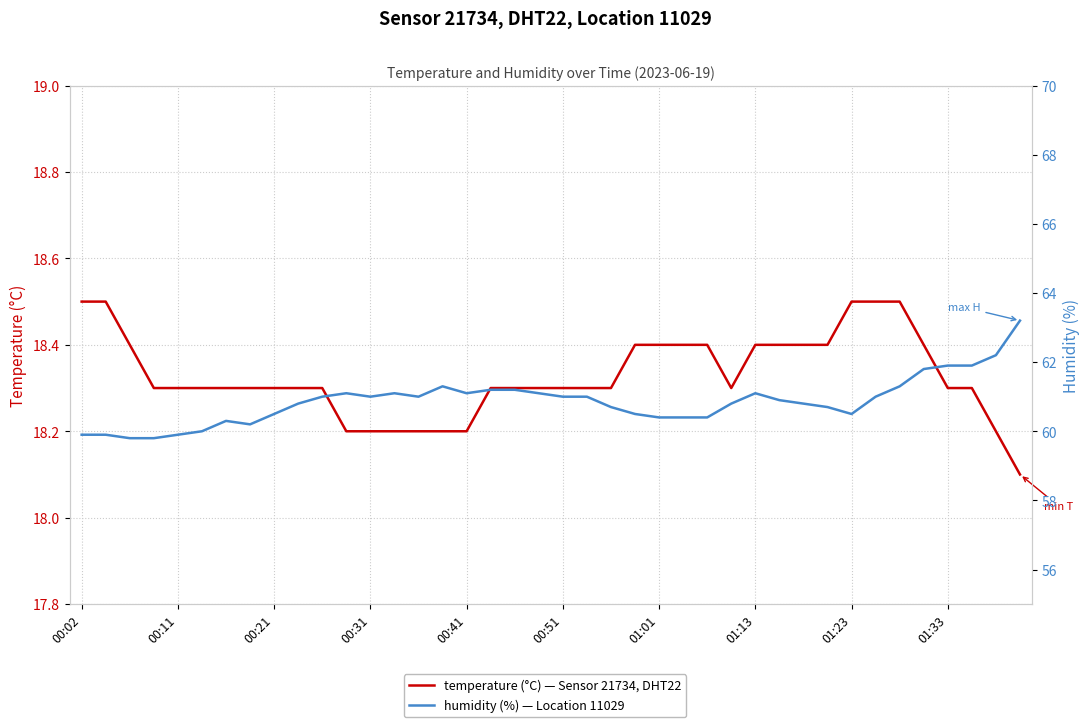

What position from the right is 35?

5